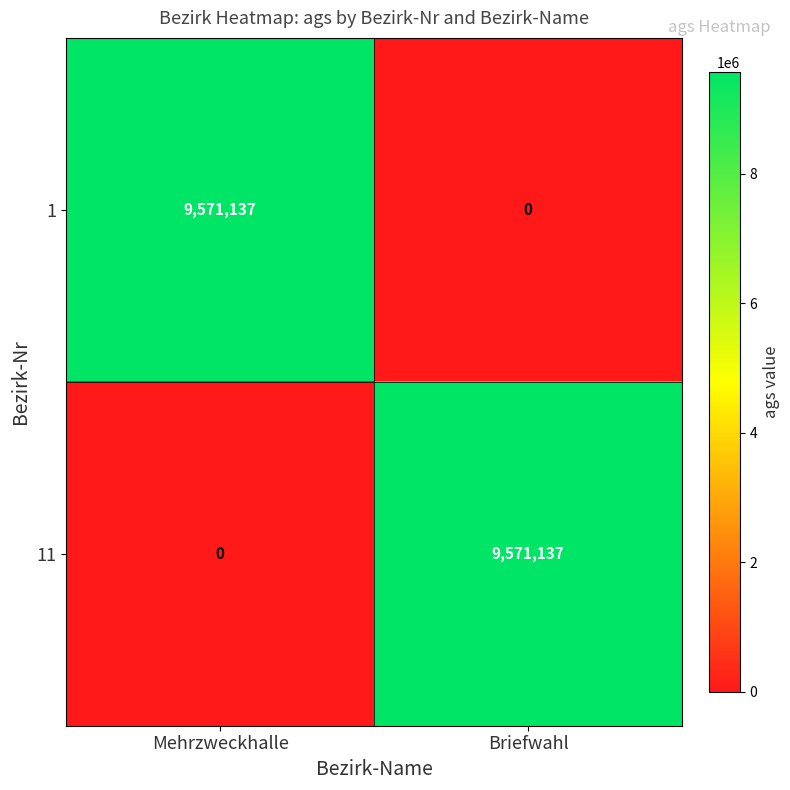

Reading left to right, what are all the values shown in this chart?

1: Mehrzweckhalle=9571137	Briefwahl=0
11: Mehrzweckhalle=0	Briefwahl=9571137